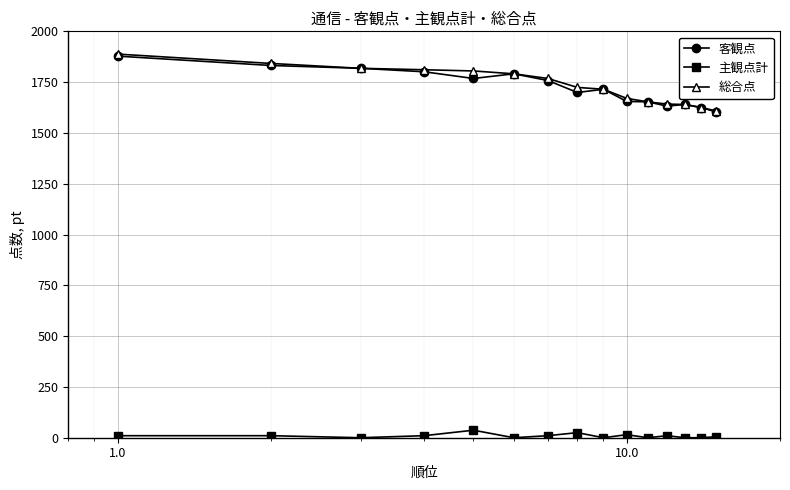

How many lines are shown in the chart?

3